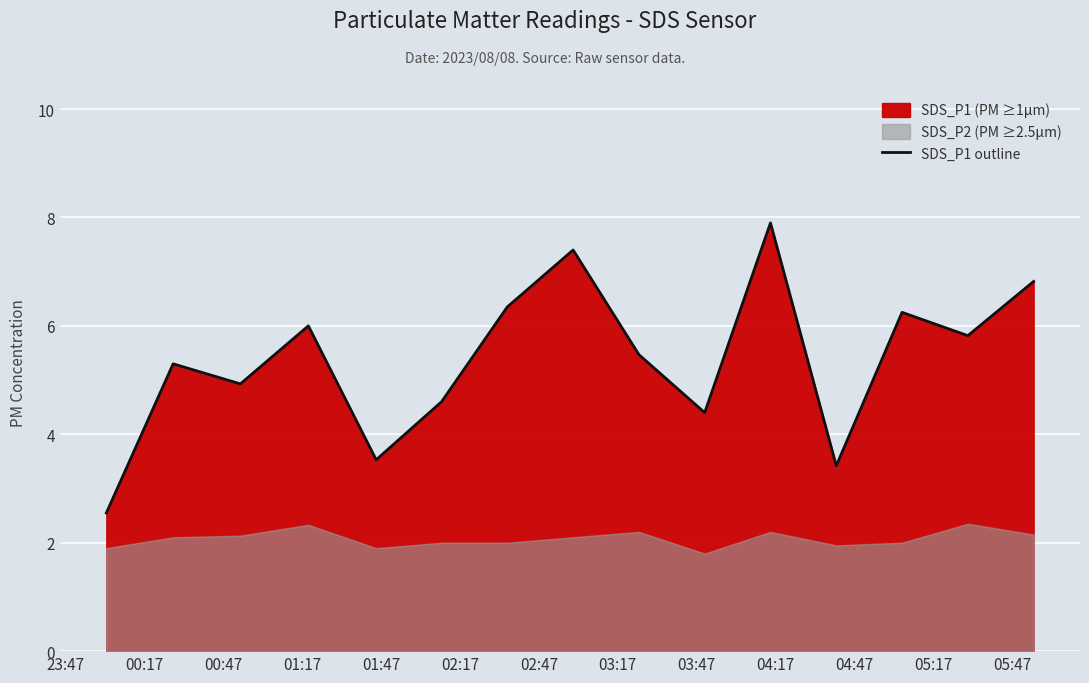

What is the highest value of the SDS_P1 outline series?

7.9